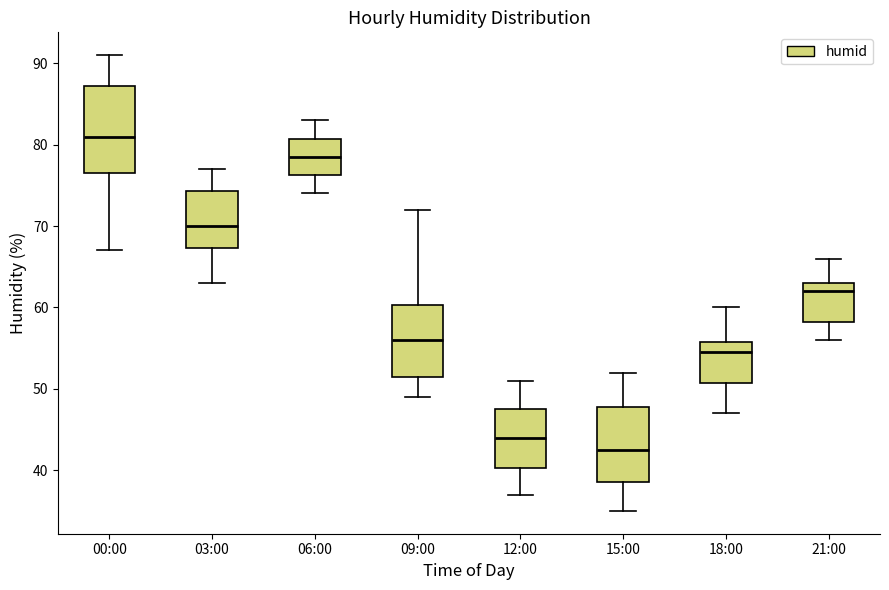

Where does the lower whisker of the box for 03:00 end on the y-axis? The values are not printed on the chart, so give them approximately, as read against the axis.

63